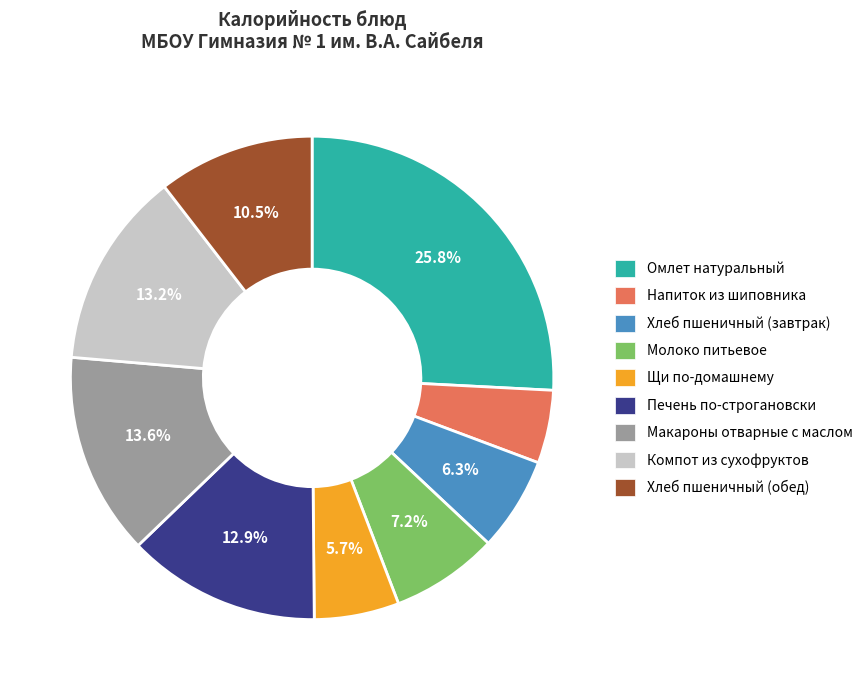

What percentage is NOT represented by Молоко питьевое?

92.8%